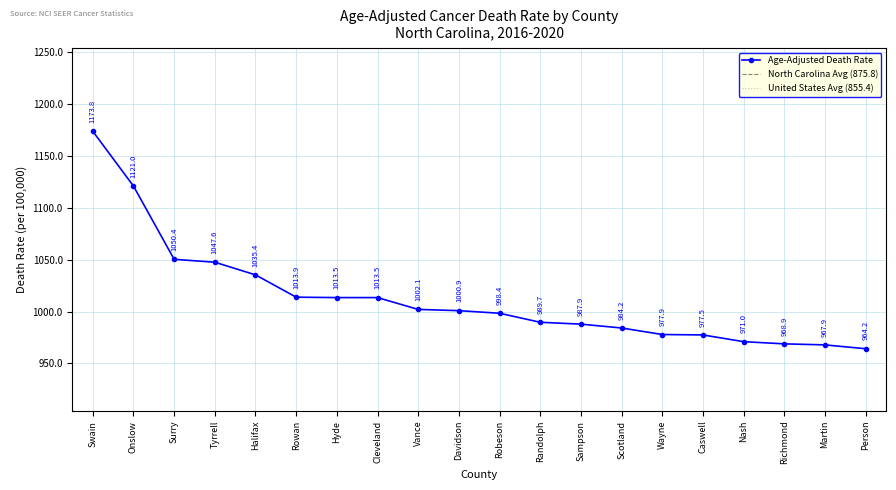

Does the chart have visible grid lines?

Yes